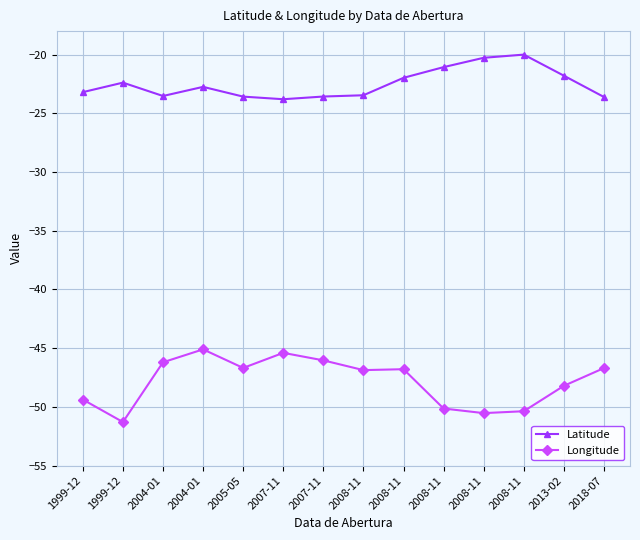

True or false: Latitude has more than 0 interior local peaks.

True